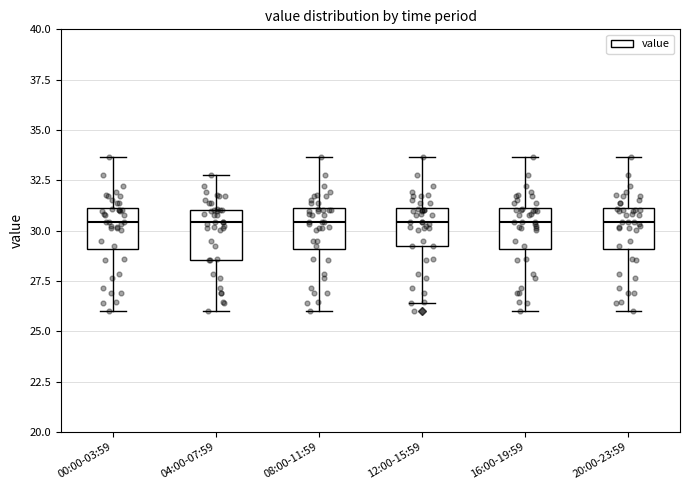

Where does the median line of the box for 12:00-15:59 sit on the y-axis? The values are not printed on the chart, so give them approximately, as read against the axis.

30.5